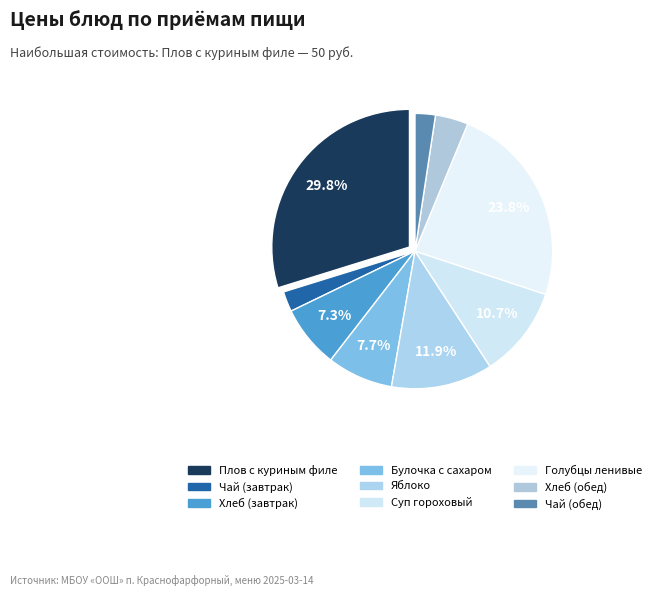

Count the number of slices in the pie.

9